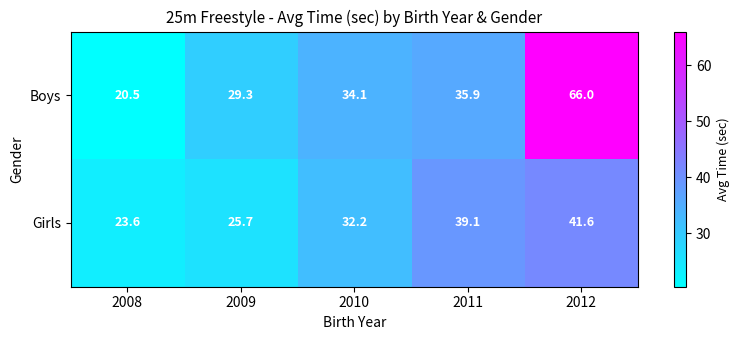

Reading right to left, transcribe all the data shown in this chart.

Boys: 66.0	35.9	34.1	29.3	20.5
Girls: 41.6	39.1	32.2	25.7	23.6